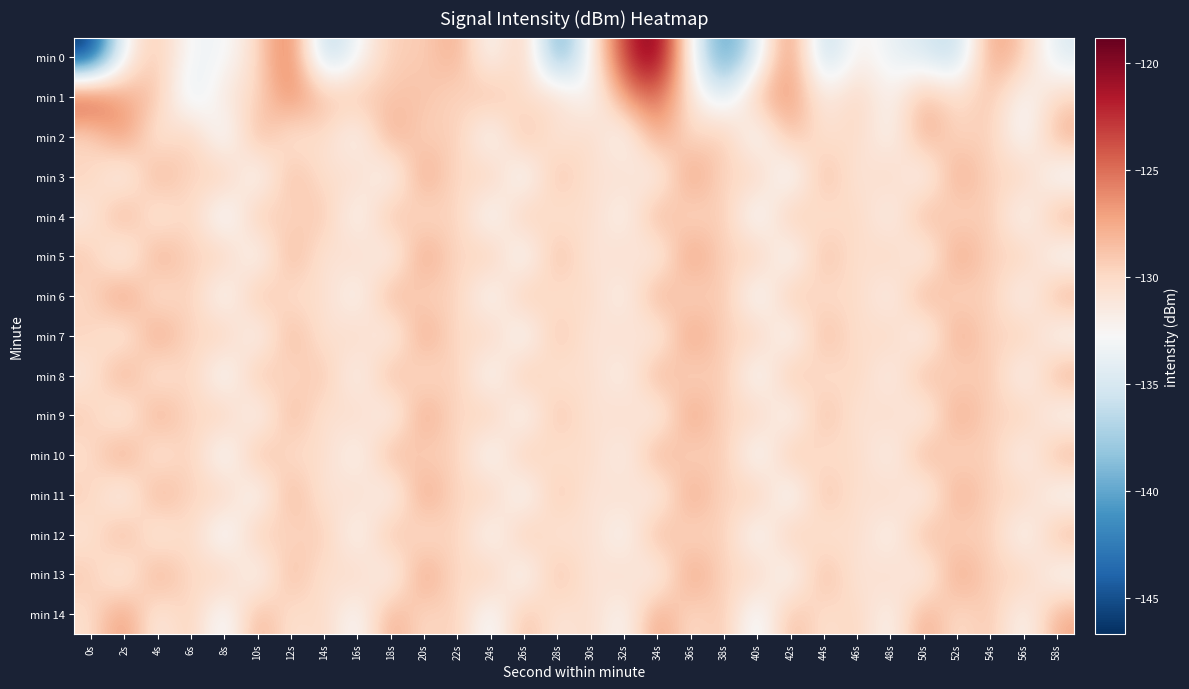

Count the number of data series in this chart.

15